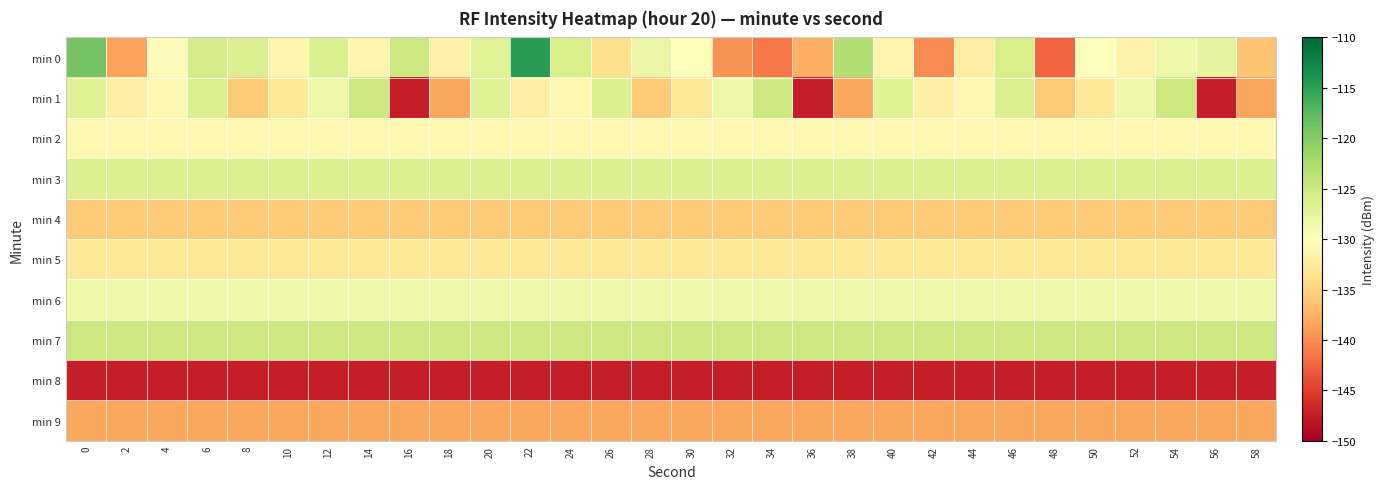

Which series has the largest total across all categories?

min 7